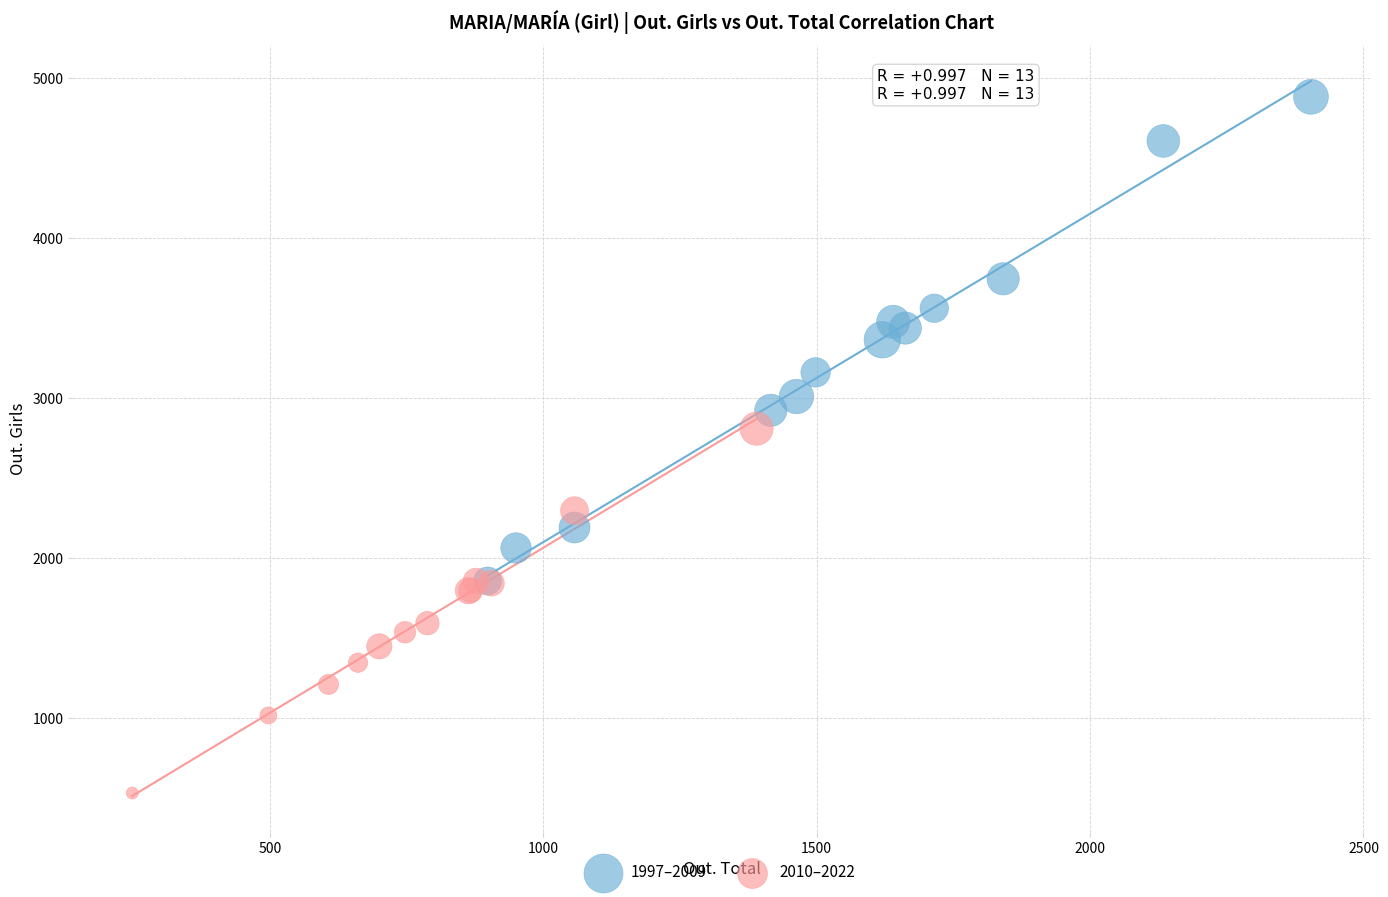

Which series has the widest spread of Y values?

1997–2009